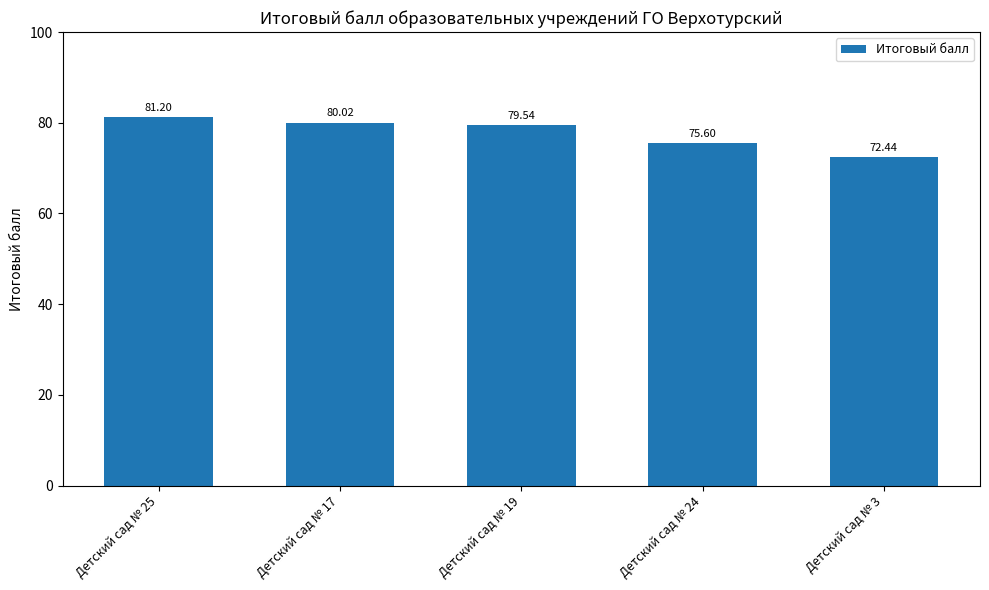

The chart shows a value of 79.5 at Детский сад № 19. True or false?

True